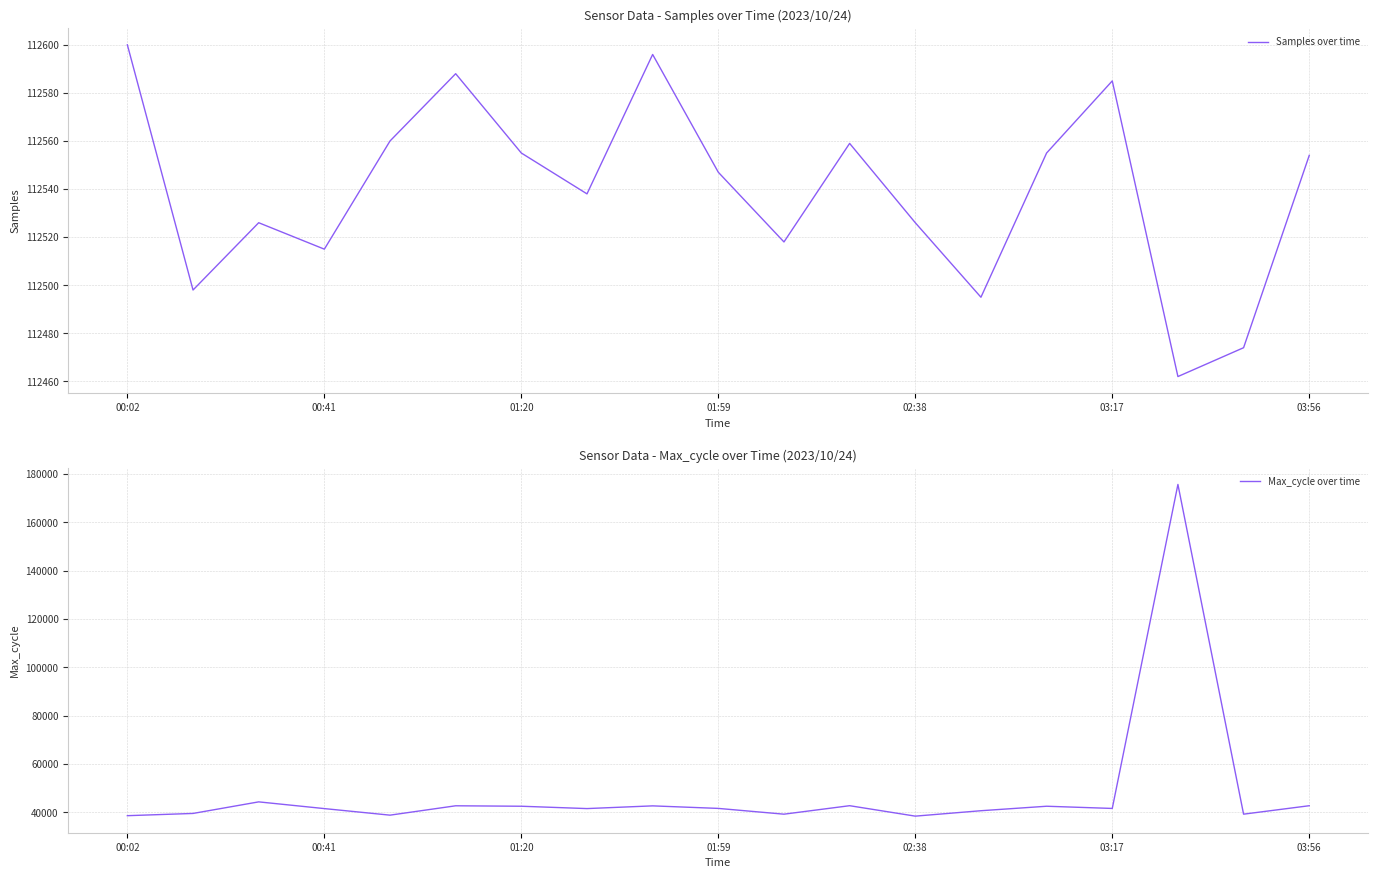

Which has a higher value, 8 or 15?

8